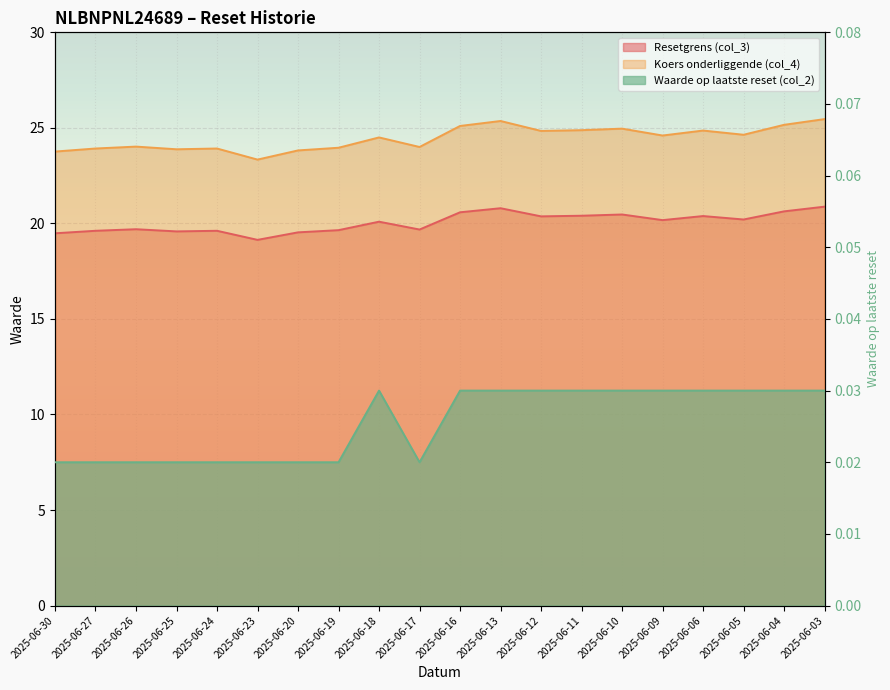

Where is the first local minimum for Koers onderliggende (col_4)?

2025-06-25